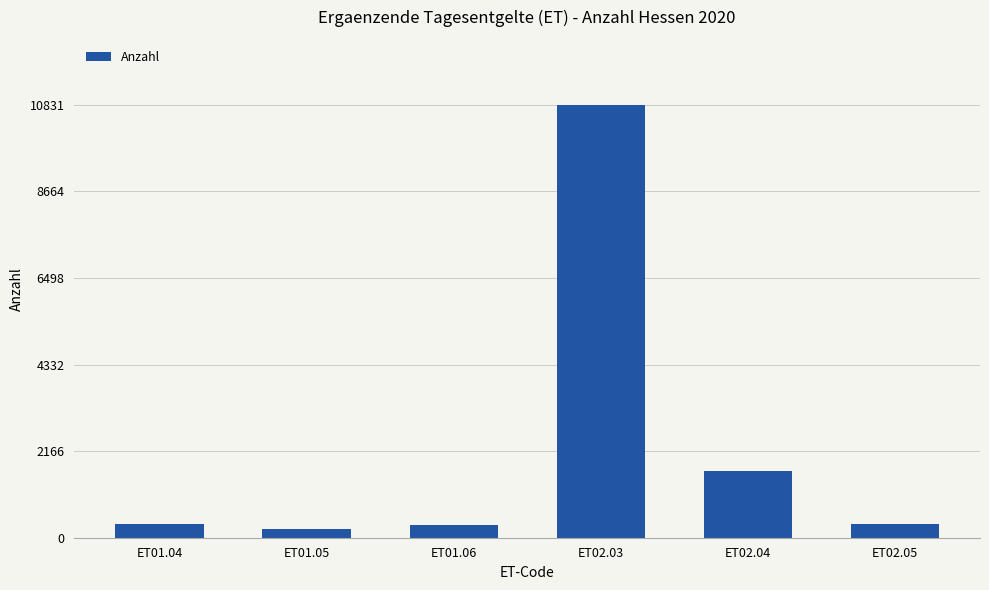

Is it true that the value at ET01.06 is 312?

True